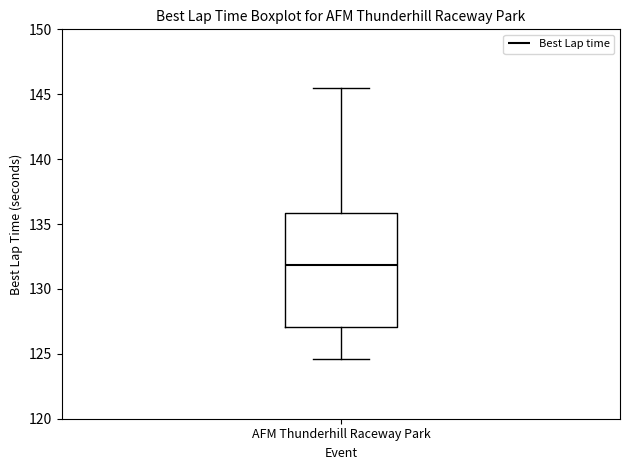

Read this box plot against the y-axis: the position of the median line, the range covered by the box, and the ends of both whiskers. The values are not printed on the chart, so give them approximately, as read against the axis.

median 132.0, box 127.0 to 136.0, whiskers 124.5 to 145.5